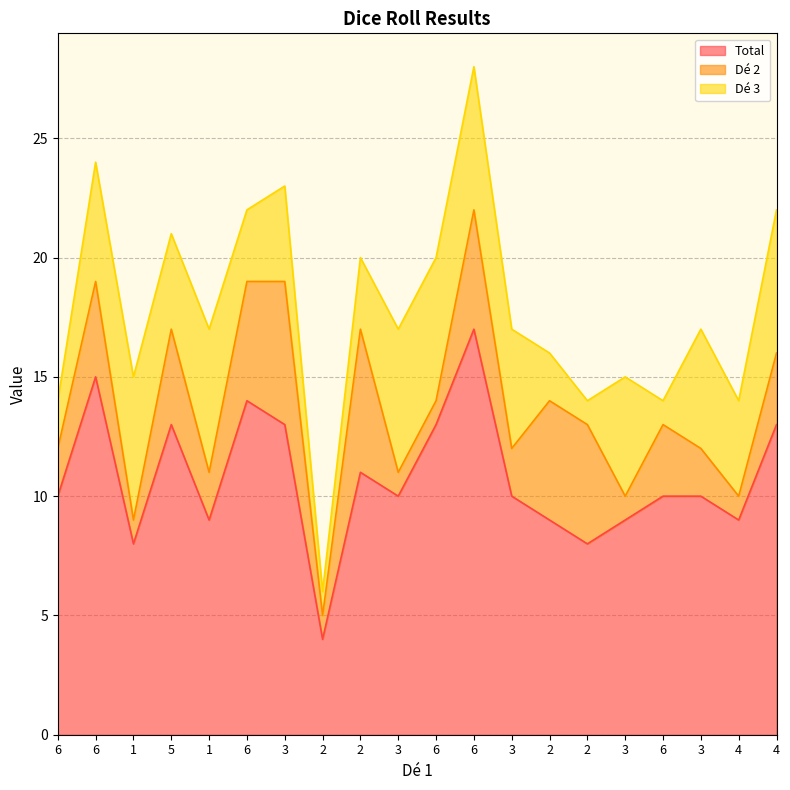

What is the minimum value for Total?

4